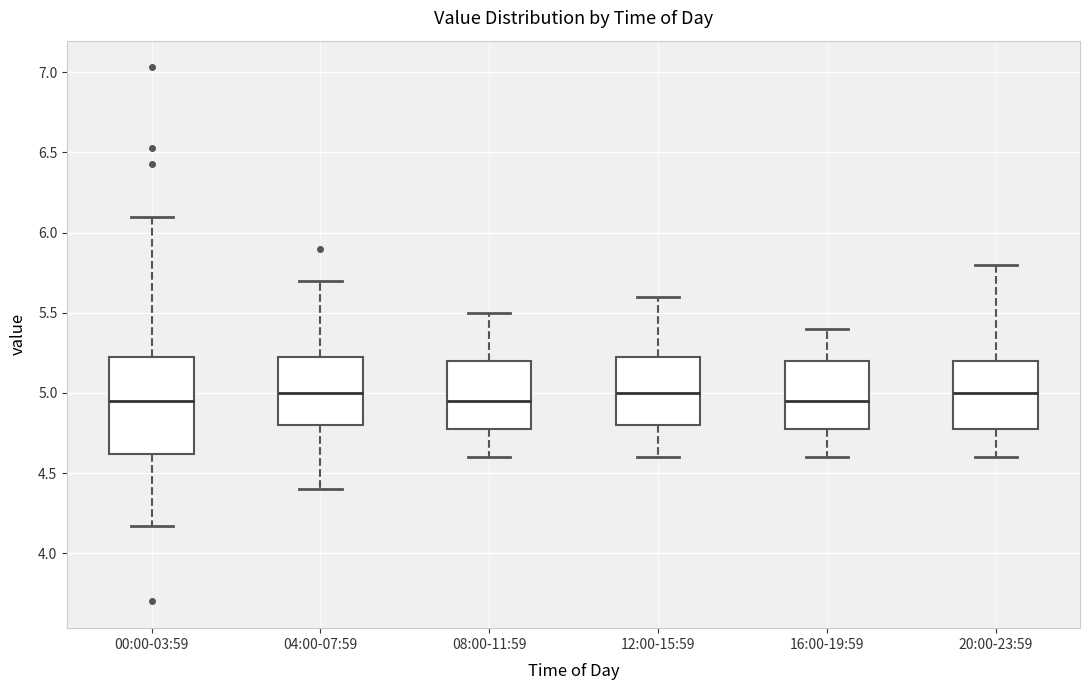

Comparing the boxes themselves (not the whiskers), which one is the tallest?

00:00-03:59